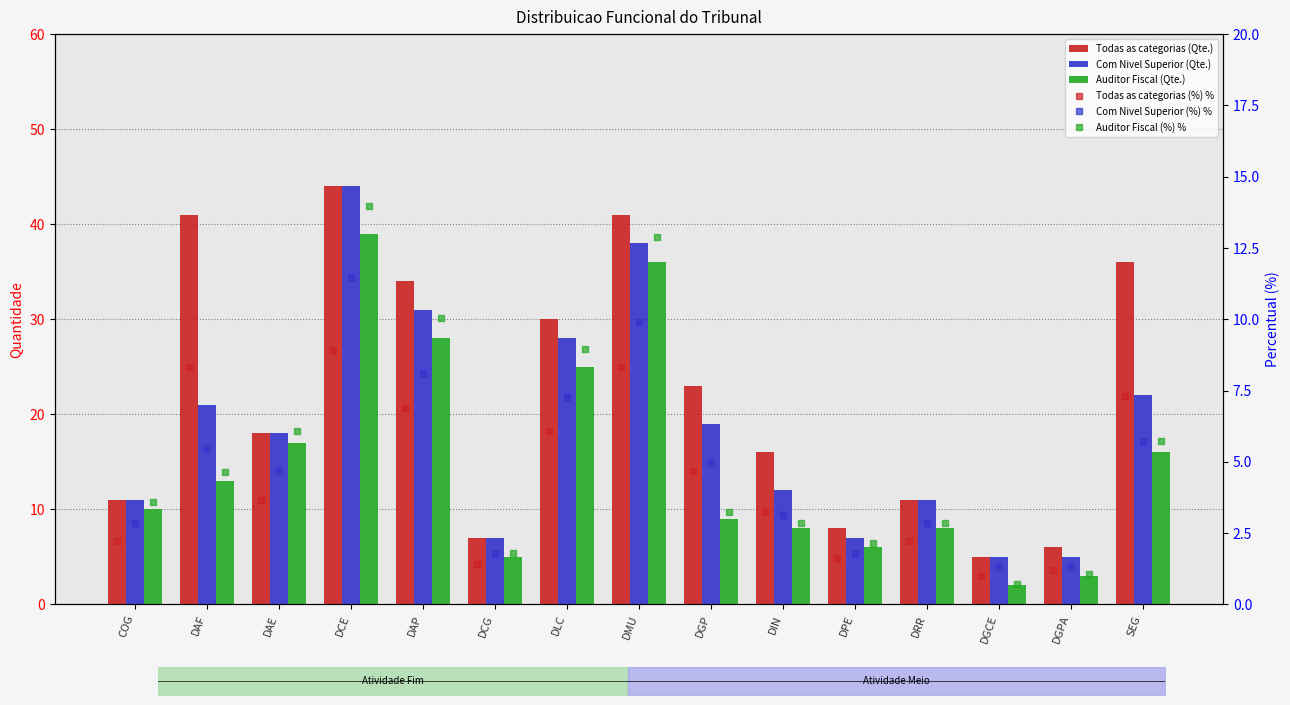

What is the sum of the Com Nivel Superior (Qte.) values at DGP and DAF?

40.0